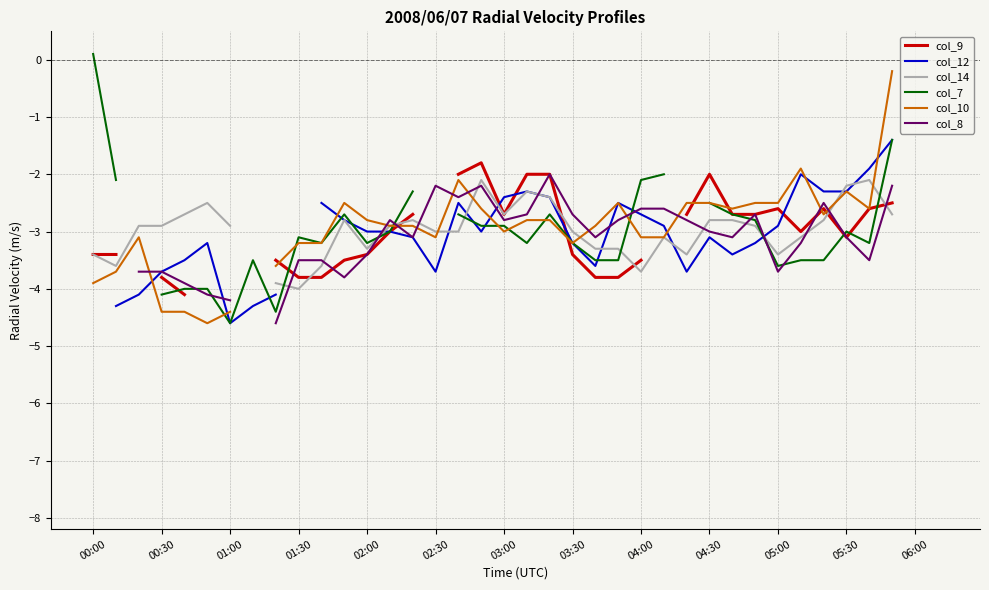

What is the difference between the maximum and minimum values in the col_7 series?

4.7